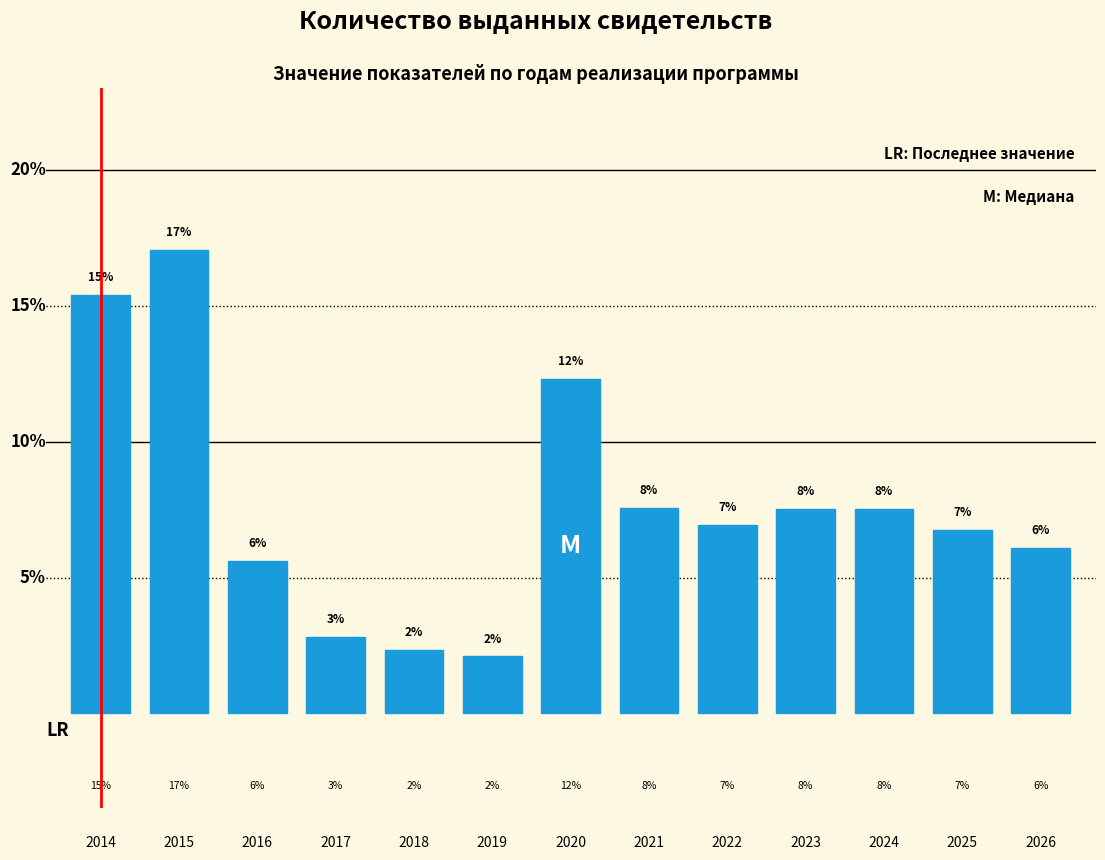

Are the bars horizontal?

No